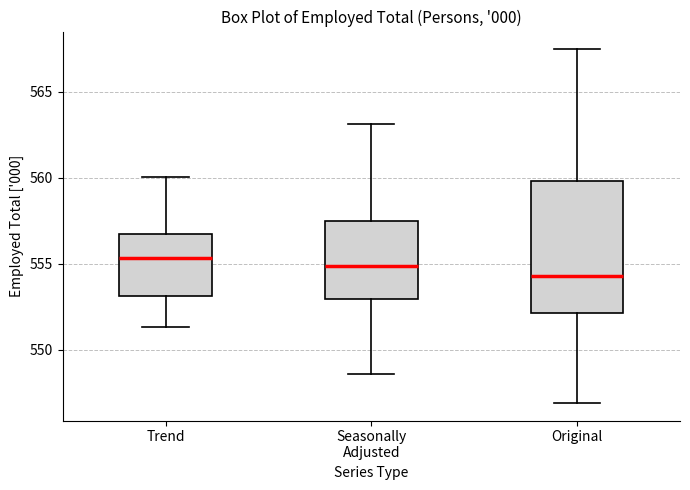

Where does the median line of the box for Original sit on the y-axis? The values are not printed on the chart, so give them approximately, as read against the axis.

554.5